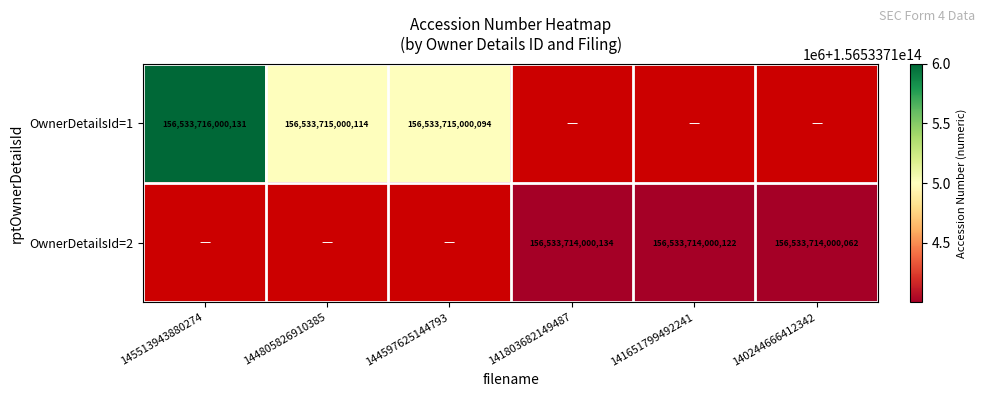

Read the 1 value at 2.

156533715000114